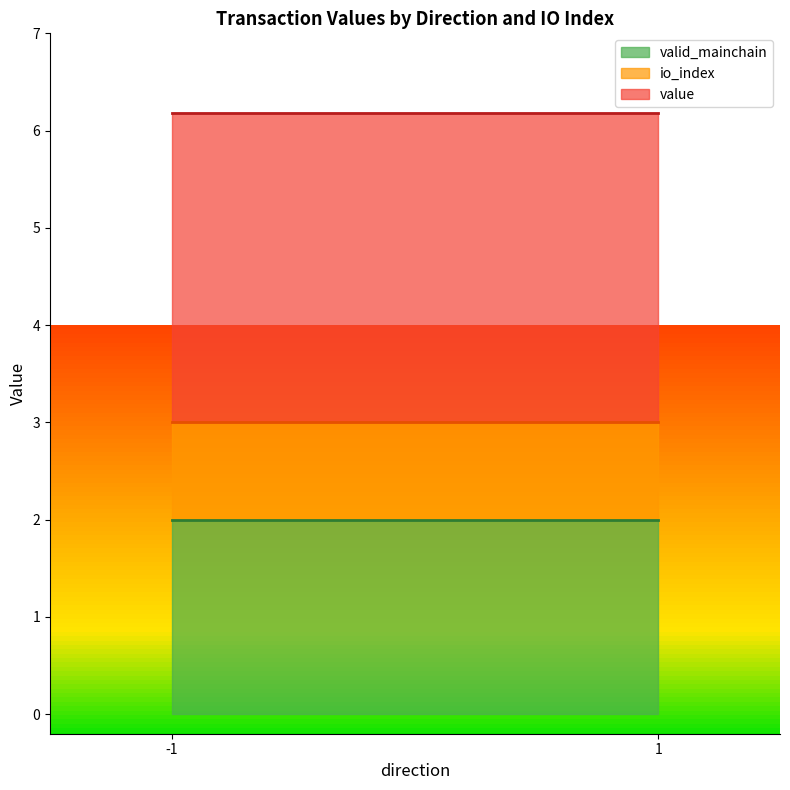

The valid_mainchain series shows 1.0 at -1. True or false?

False